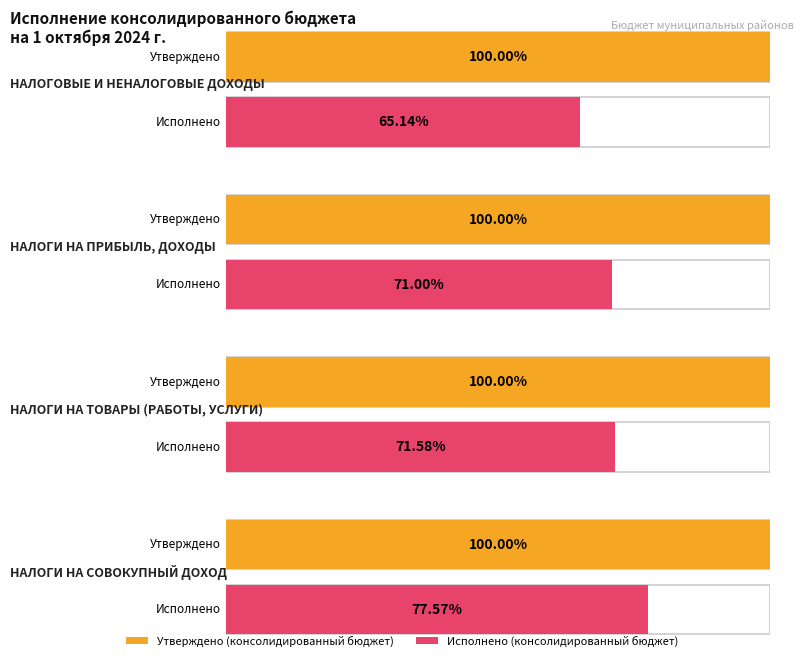

How many series are shown in this chart?

2